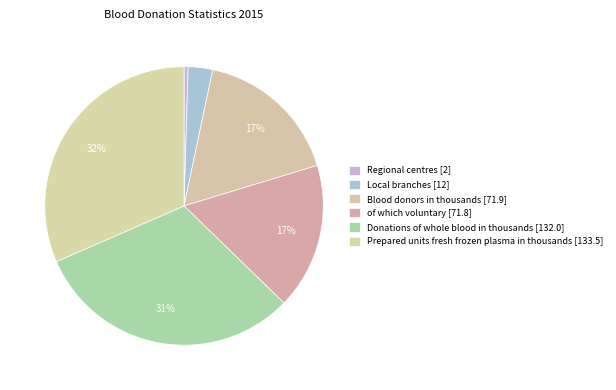

How much of the chart is everything except Local branches [12]?

97.2%